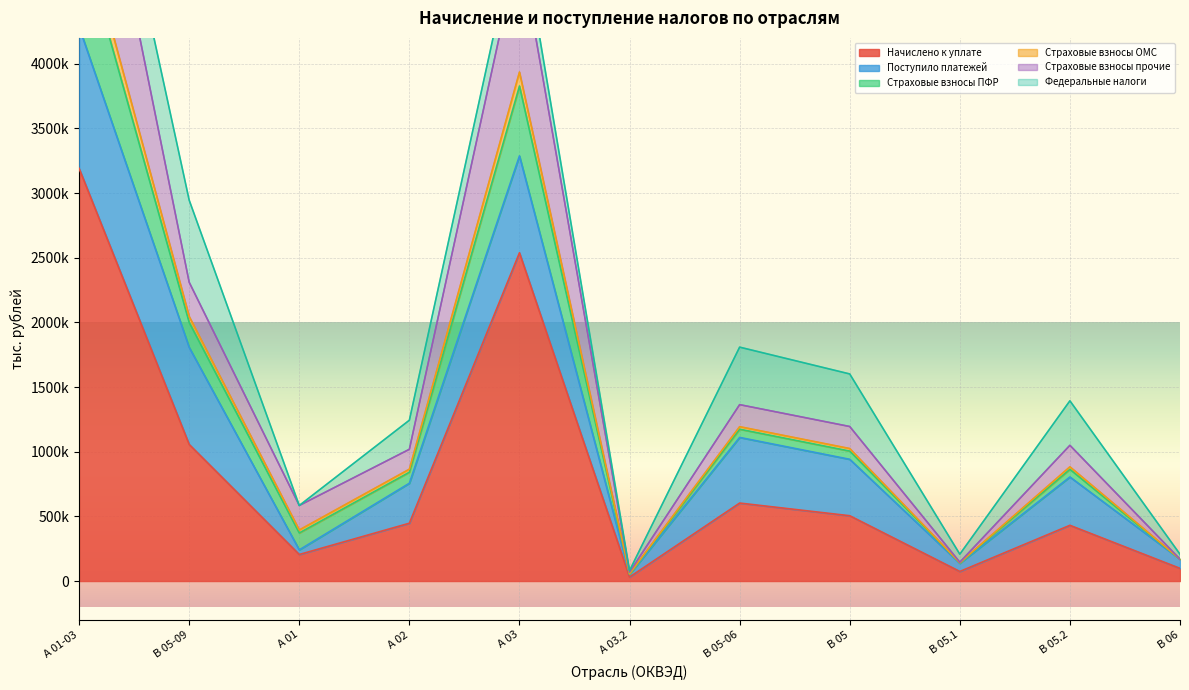

At which label does Страховые взносы ПФР first exceed 1049544?

А 01-03